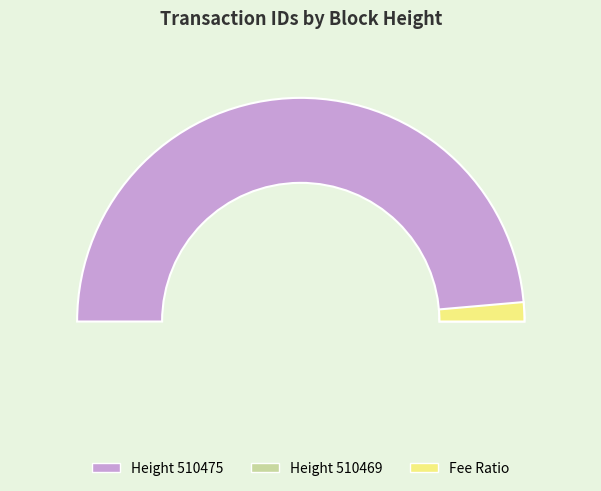

To the nearest percent, what is the combined percentage of 510469 and 510475?

100%